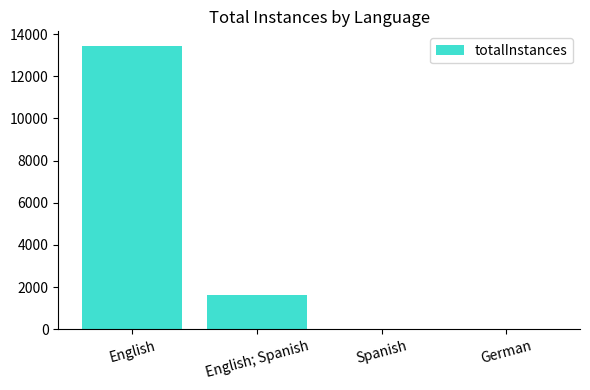

Which category has the highest value across all series?

English